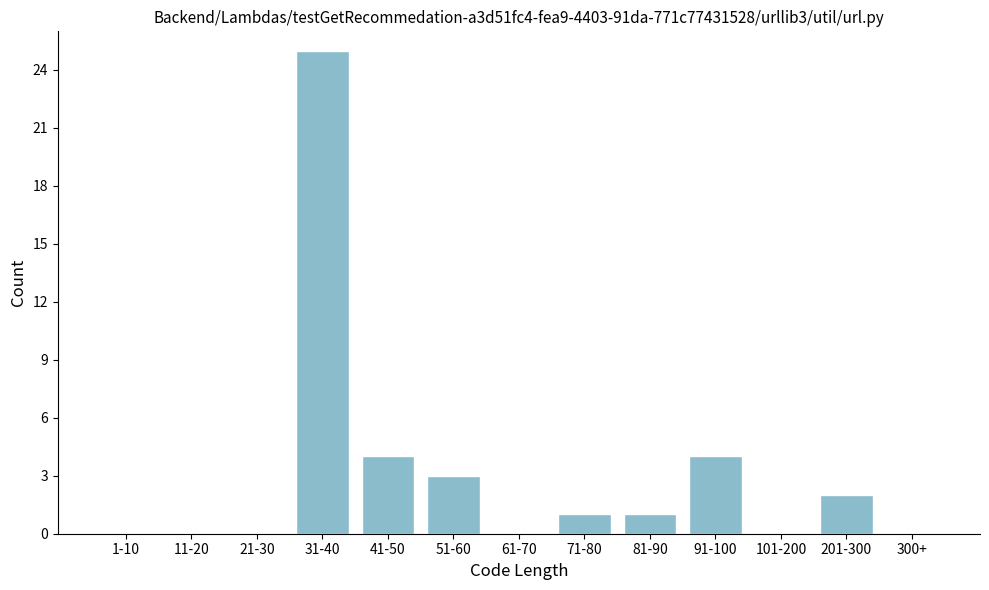

Reading left to right, list all the values displayed in this chart.

1-10=0	11-20=0	21-30=0	31-40=25	41-50=4	51-60=3	61-70=0	71-80=1	81-90=1	91-100=4	101-200=0	201-300=2	300+=0